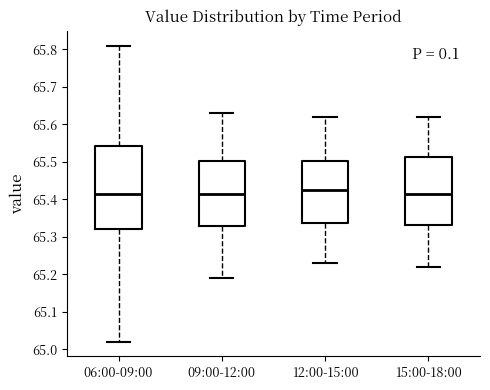

Reading left to right, read every box against the y-axis: the position of its median line, the range the box covers, and the ends of its whiskers. The values are not printed on the chart, so give them approximately, as read against the axis.

06:00-09:00: median 65.42, box 65.32 to 65.54, whiskers 65.02 to 65.81
09:00-12:00: median 65.42, box 65.33 to 65.50, whiskers 65.19 to 65.63
12:00-15:00: median 65.43, box 65.34 to 65.50, whiskers 65.23 to 65.62
15:00-18:00: median 65.42, box 65.33 to 65.51, whiskers 65.22 to 65.62